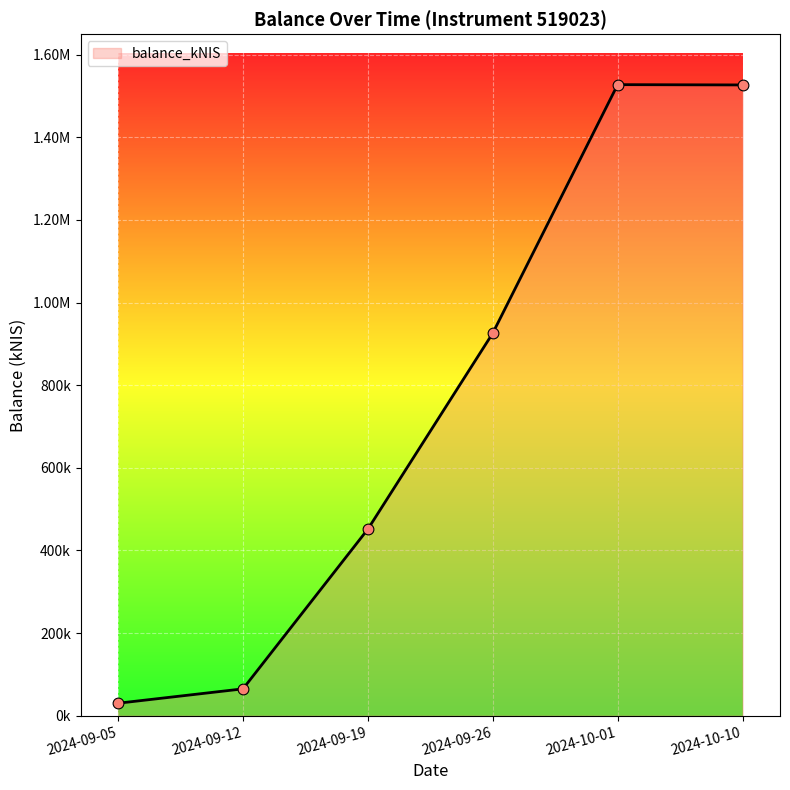

What is the change in value from 2024-09-12 to 2024-09-19?

+386637.8